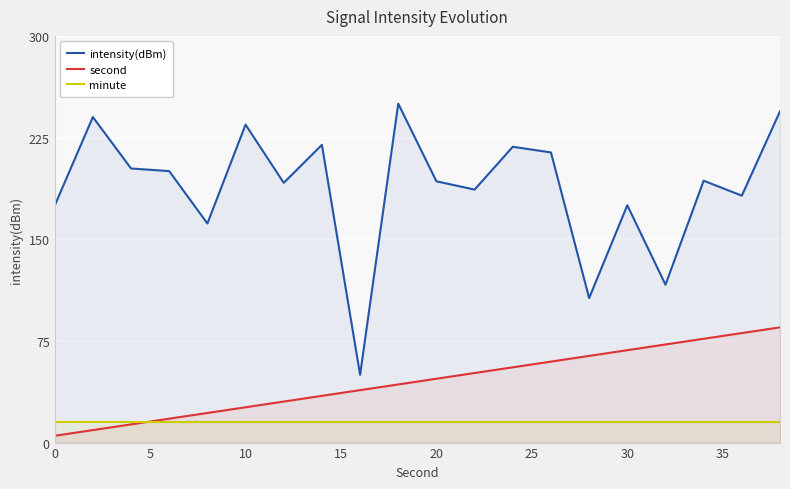

Which series has the widest spread of values?

intensity(dBm)